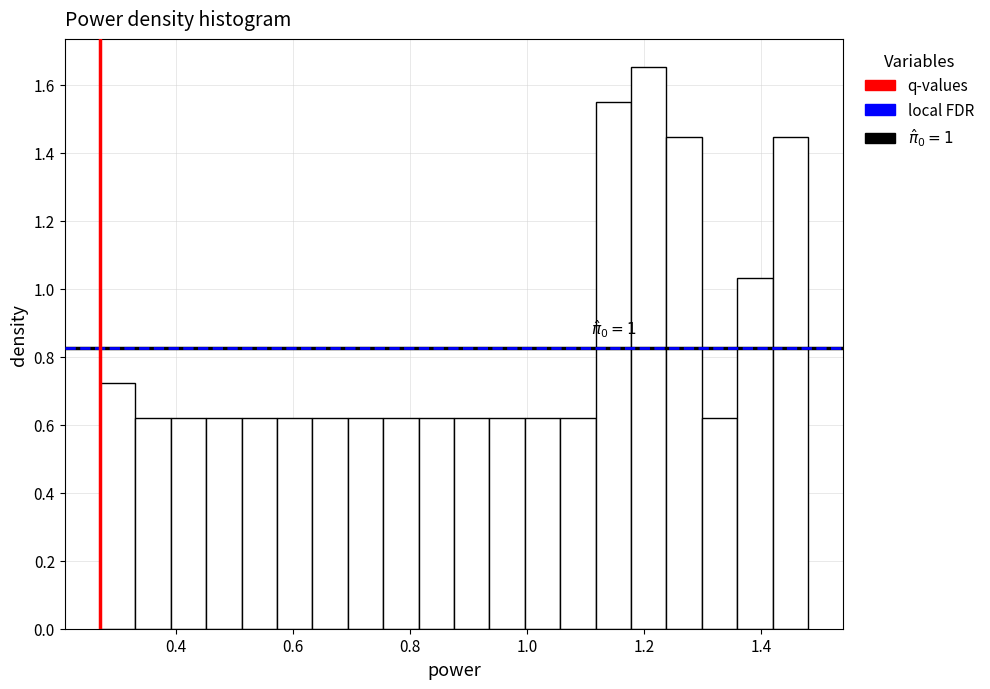

Read against the x-axis, roughly where is the centre of the tallest bar?

1.20